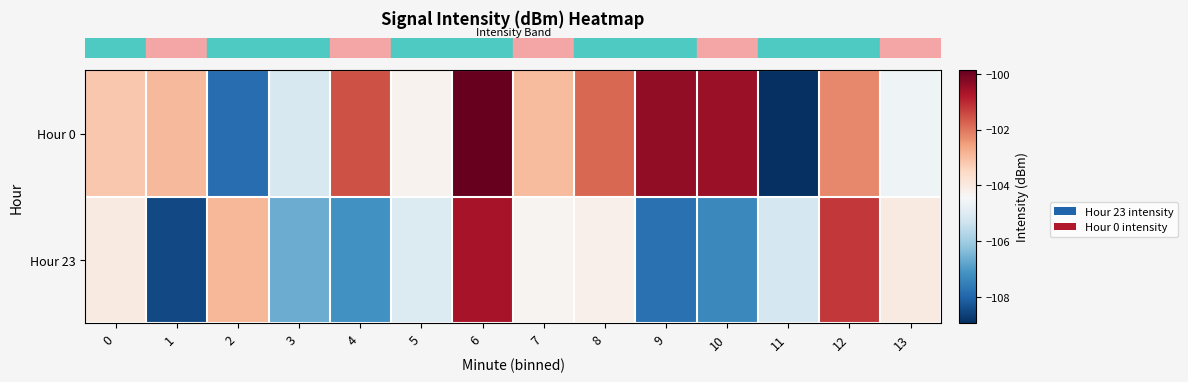

Which category has the highest value across all series?

6